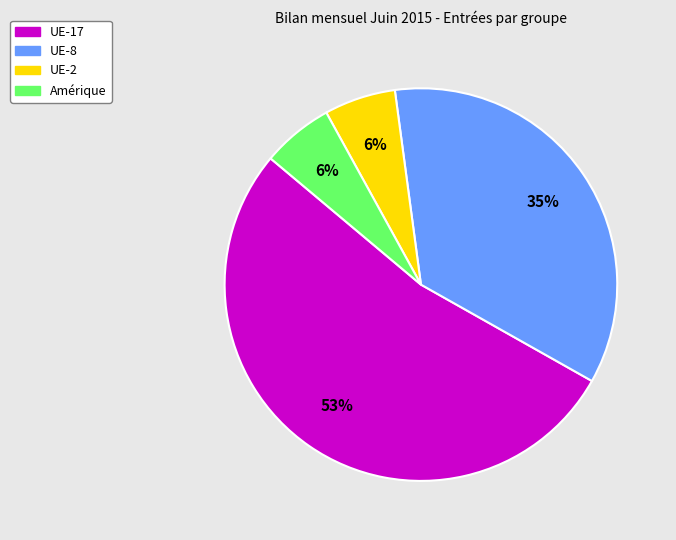

Is the sum of Amérique and UE-8 greater than half?

No